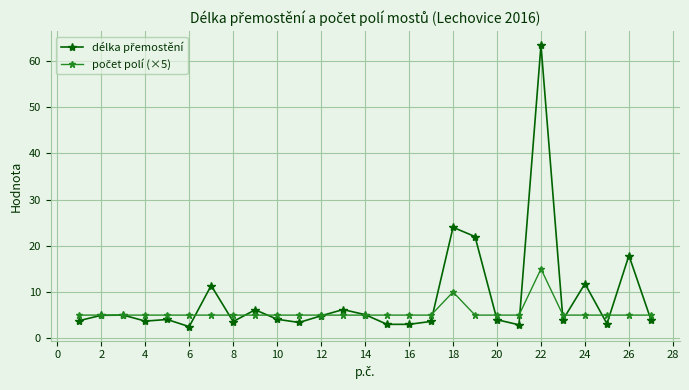

Count the number of data series in this chart.

2